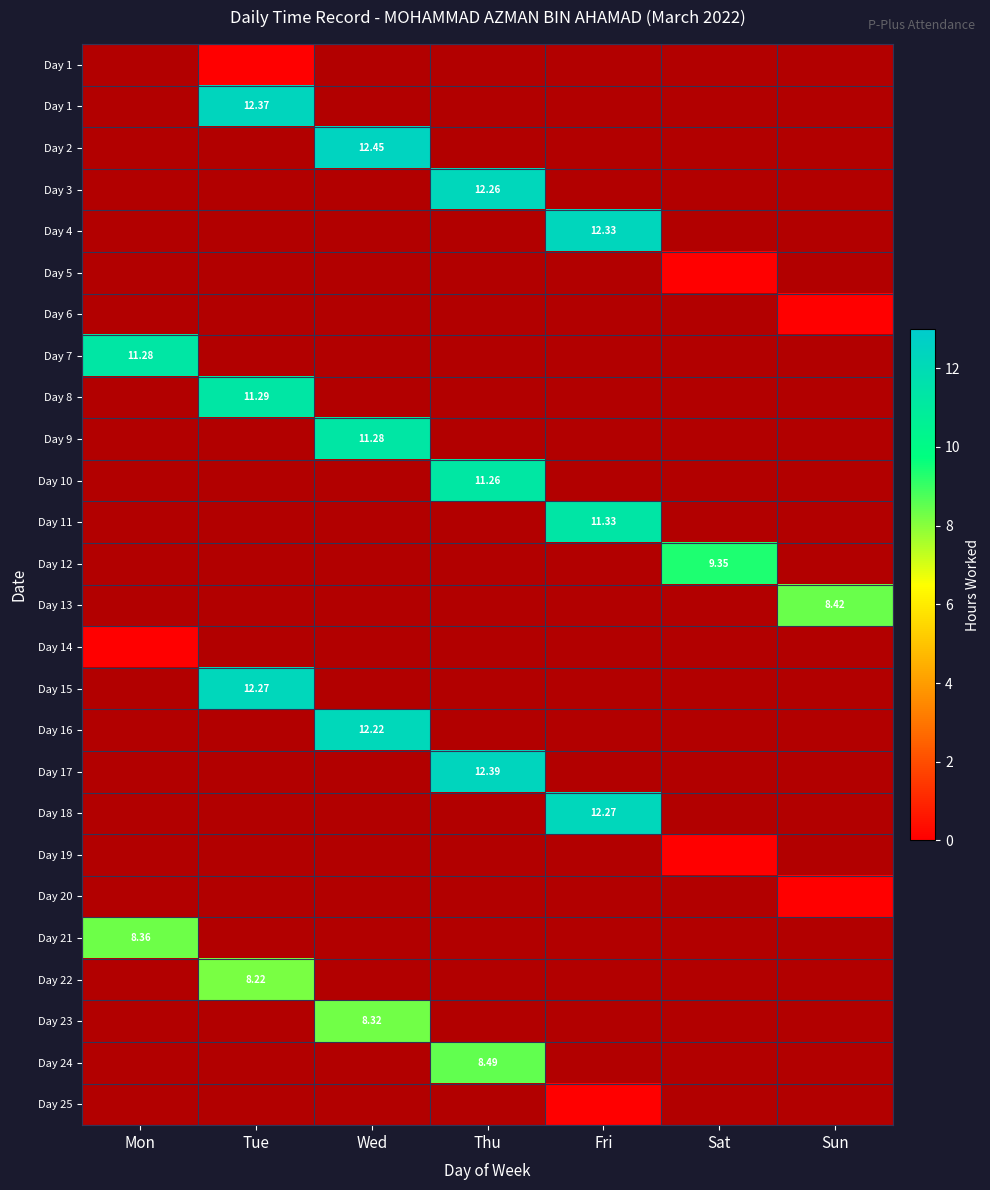

How many values in 18 are above zero?

1